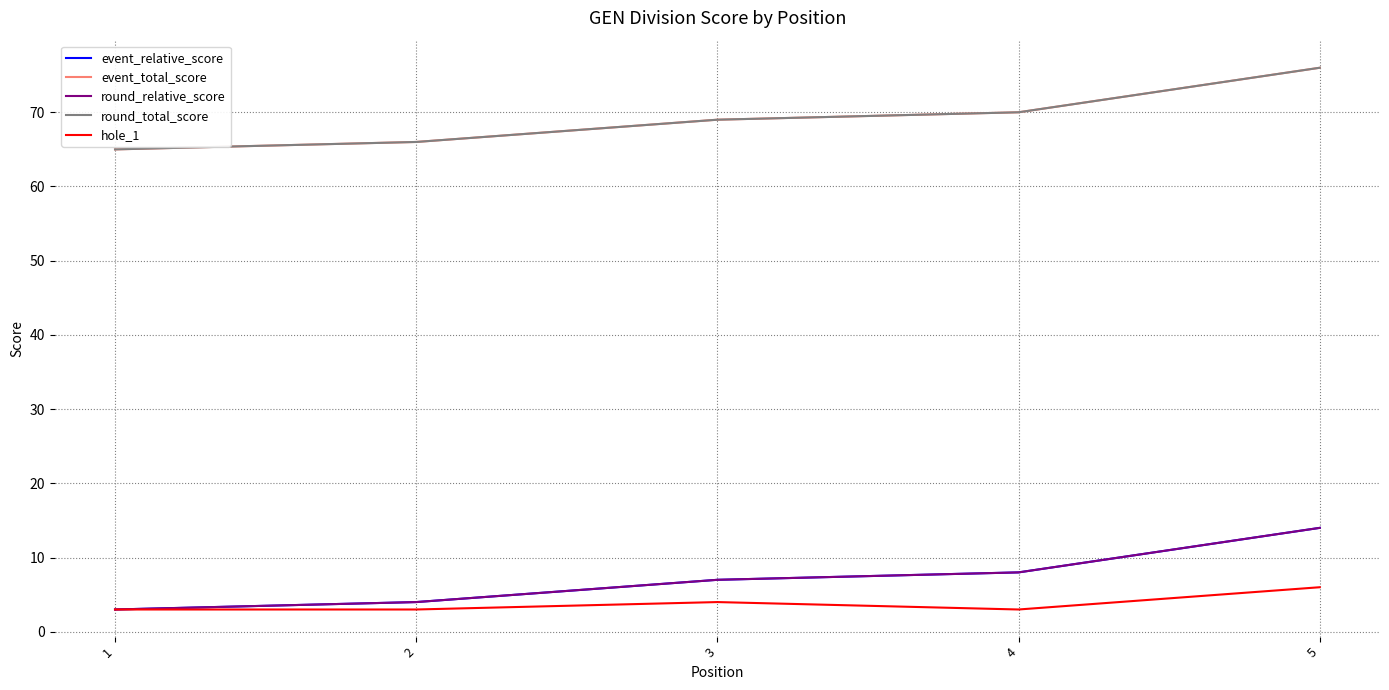

Is this an area chart (filled region under the line)?

No